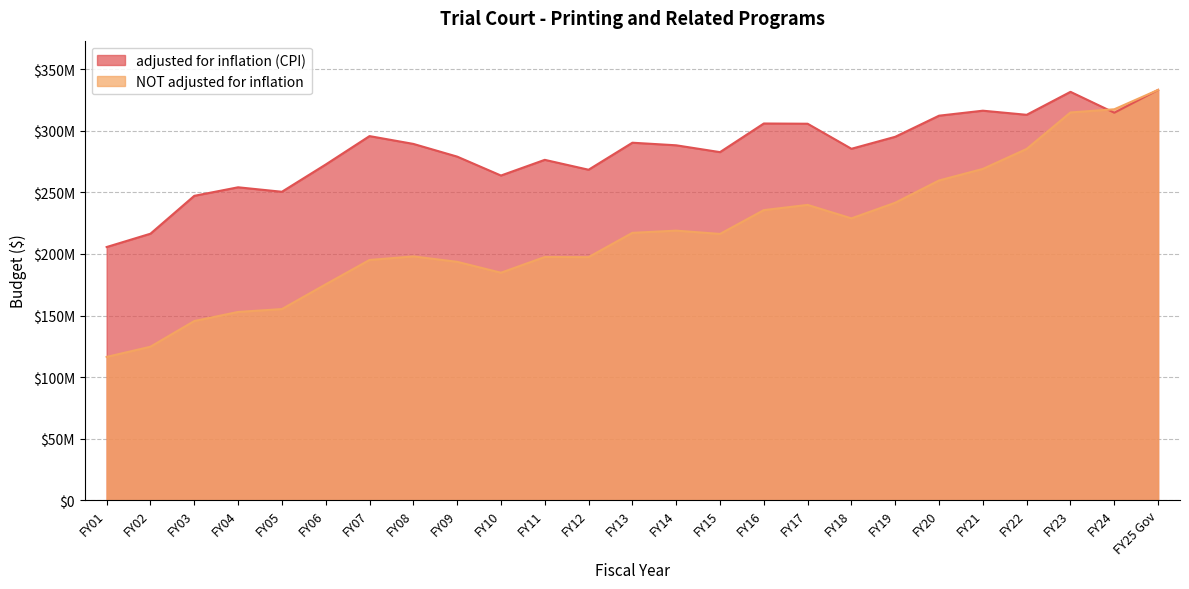

List the labels in order of NOT adjusted for inflation value, smallest first.

FY01, FY02, FY03, FY04, FY05, FY06, FY10, FY09, FY07, FY12, FY11, FY08, FY15, FY13, FY14, FY18, FY16, FY17, FY19, FY20, FY21, FY22, FY23, FY24, FY25 Gov